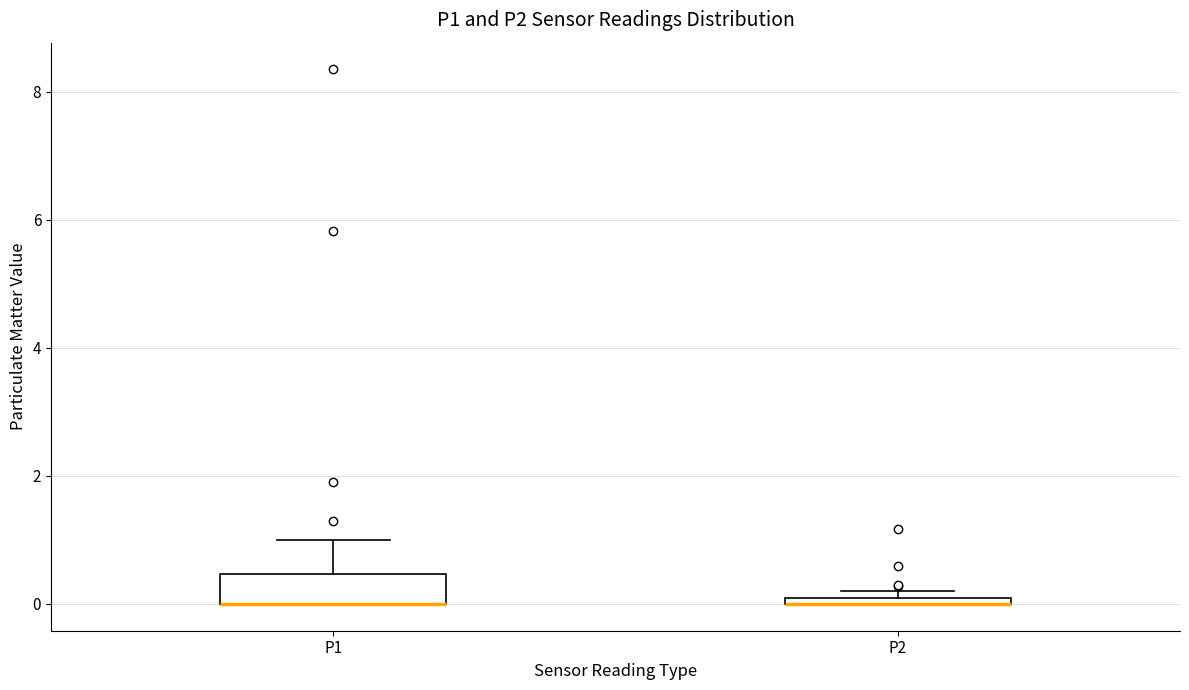

Comparing the boxes themselves (not the whiskers), which one is the tallest?

P1